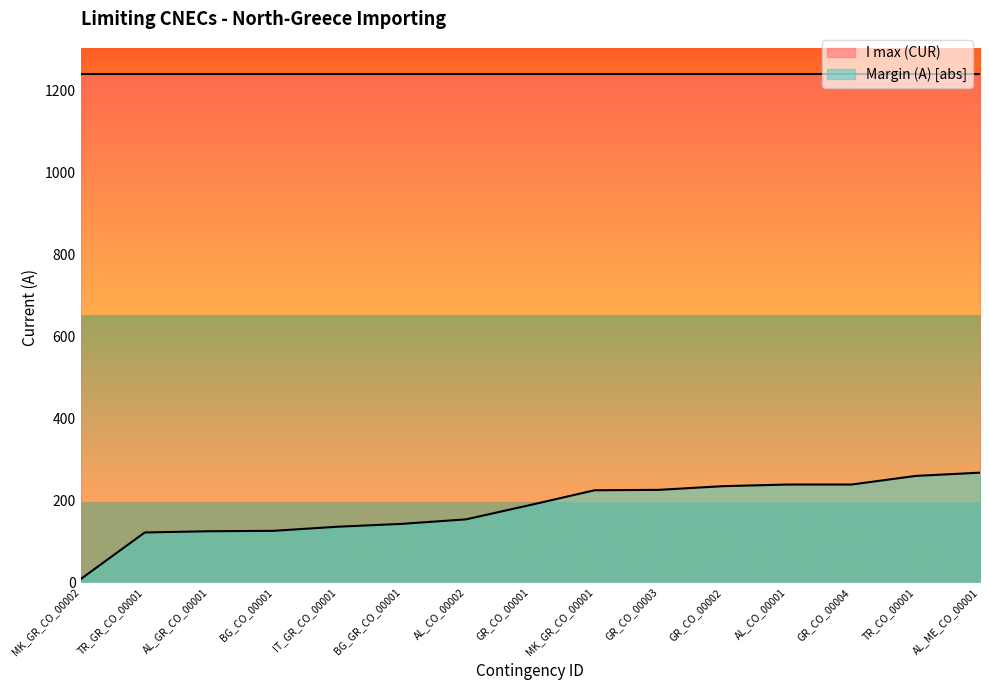

What is the ratio of the value at BG_CO_00001 to the value at IT_GR_CO_00001?

0.9